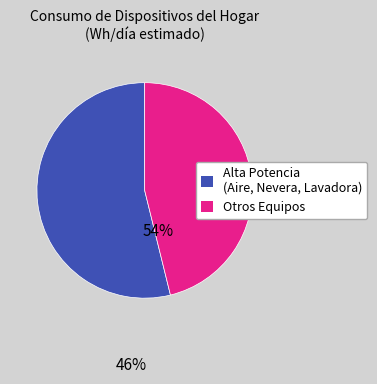

Does any single category account for the majority?

Yes